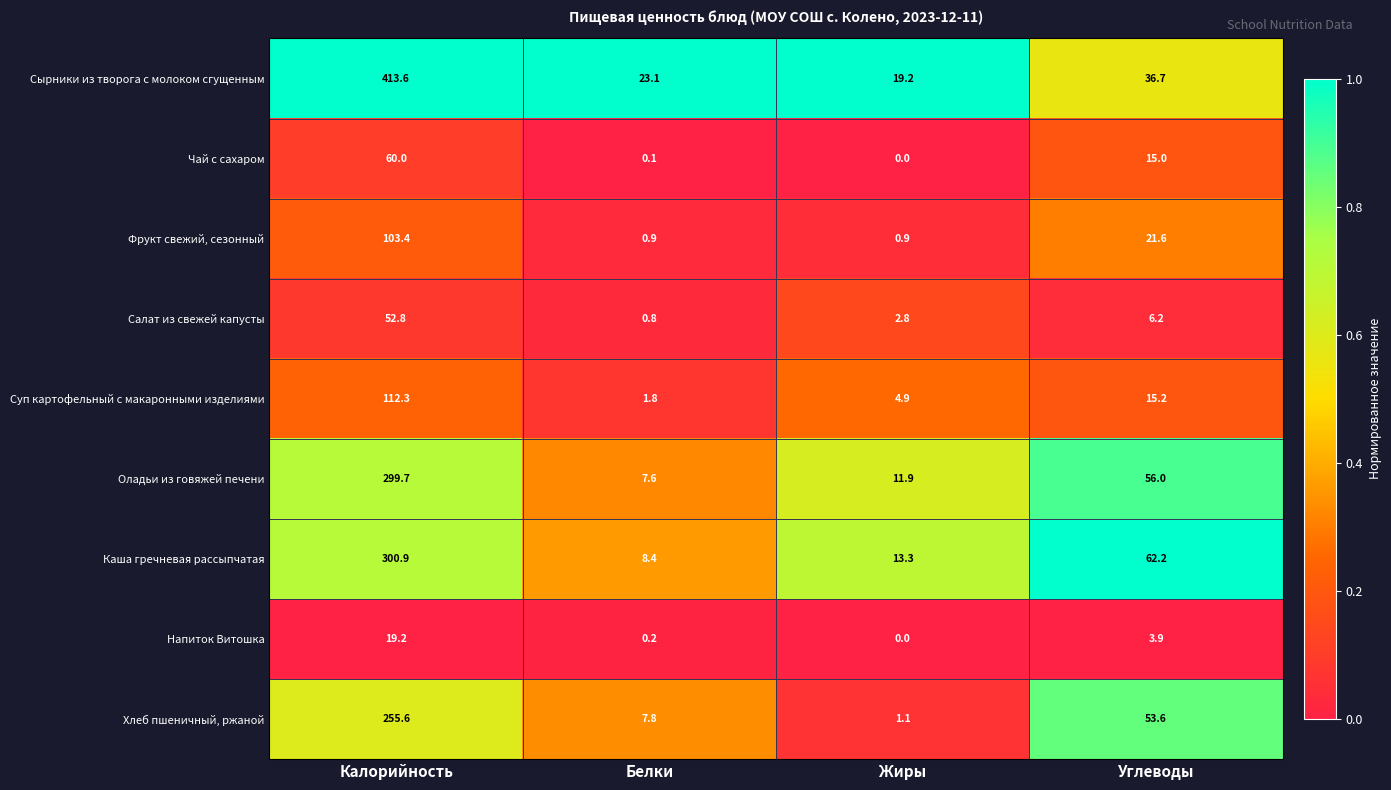

Which series has the widest spread of values?

Сырники из творога с молоком сгущенным